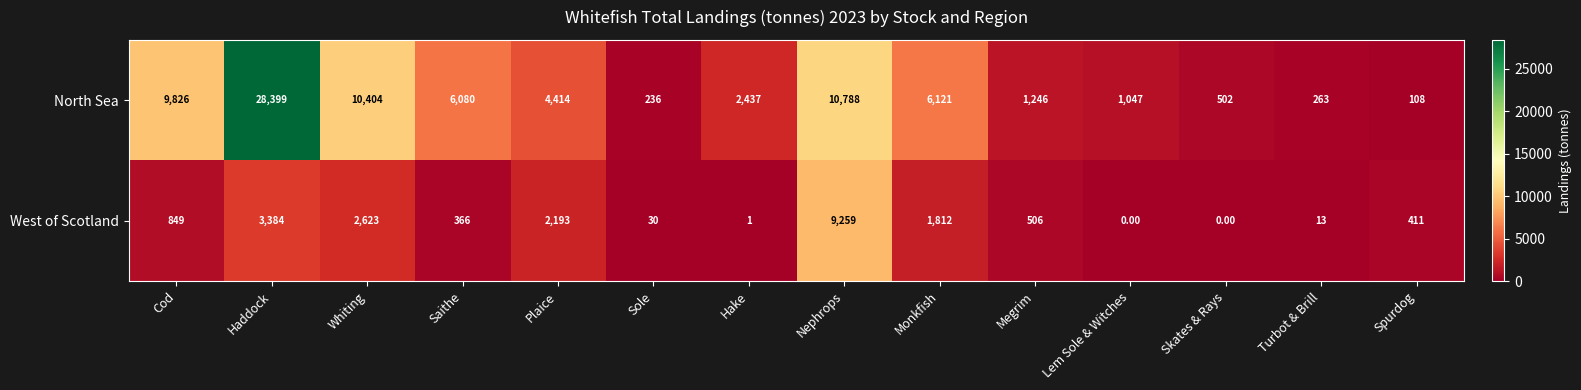

Which category has the highest value in the West of Scotland series?

Nephrops